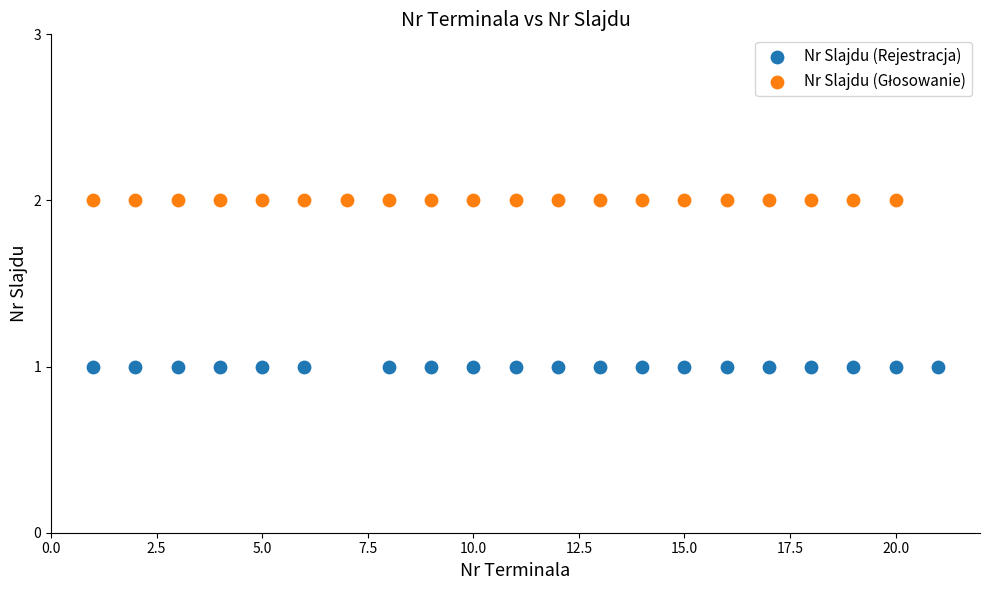

Which series contains the lowest Y value?

Nr Slajdu (Rejestracja)